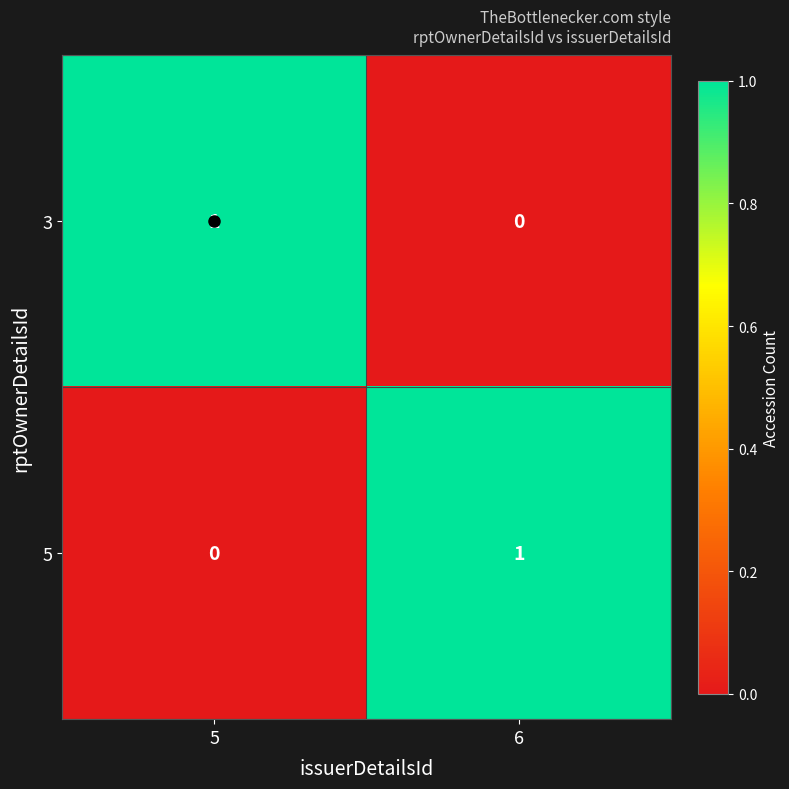

How many categories are shown in the chart?

2